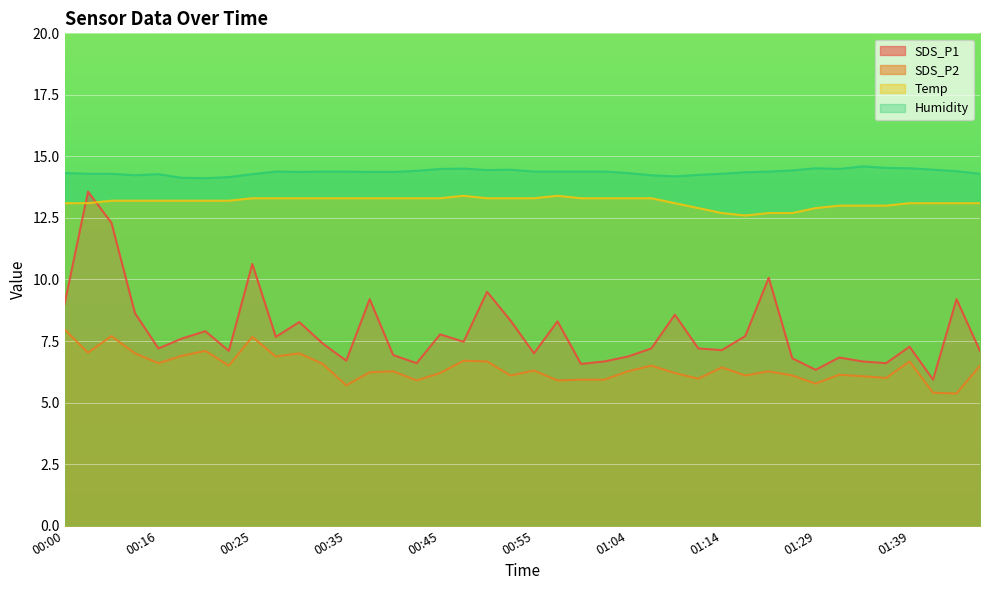

True or false: Humidity and SDS_P1 cross at least once.

False